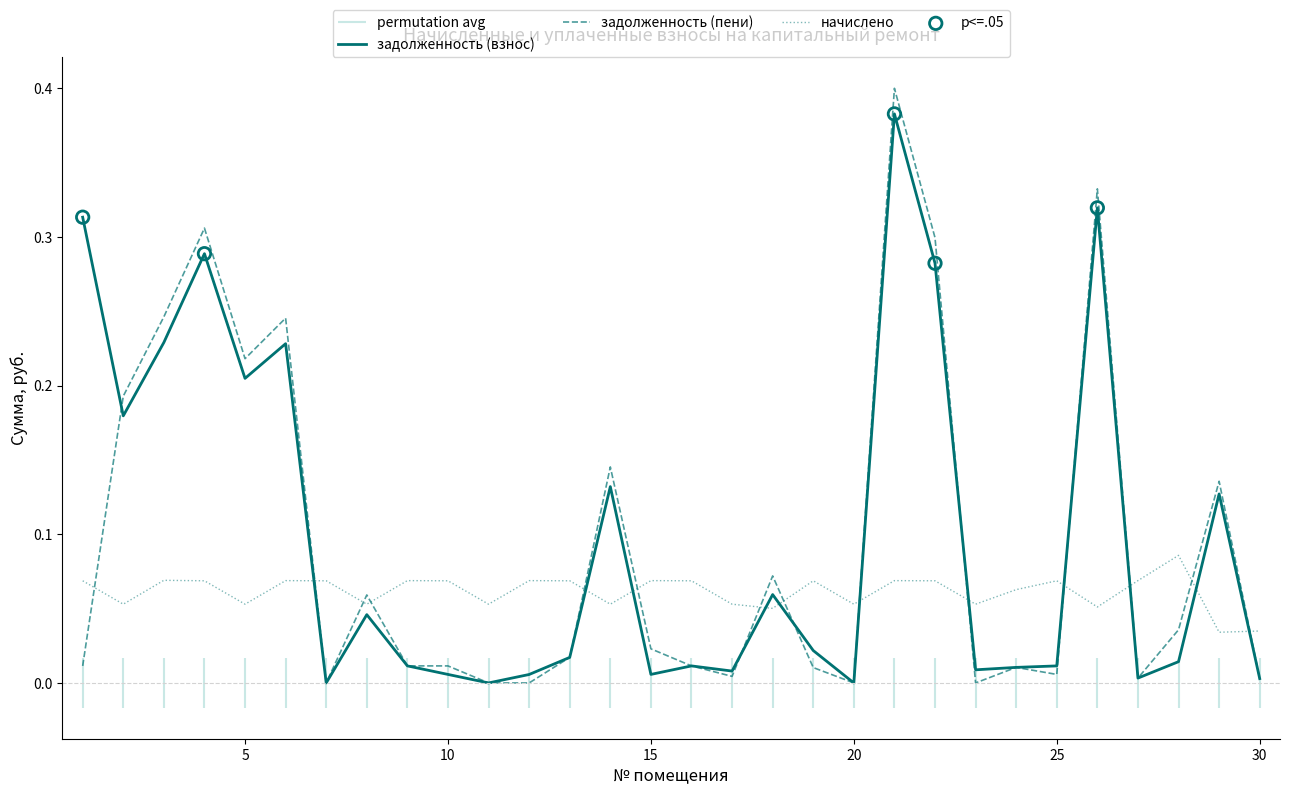

Which series reaches the maximum Y coordinate?

задолженность (пени)